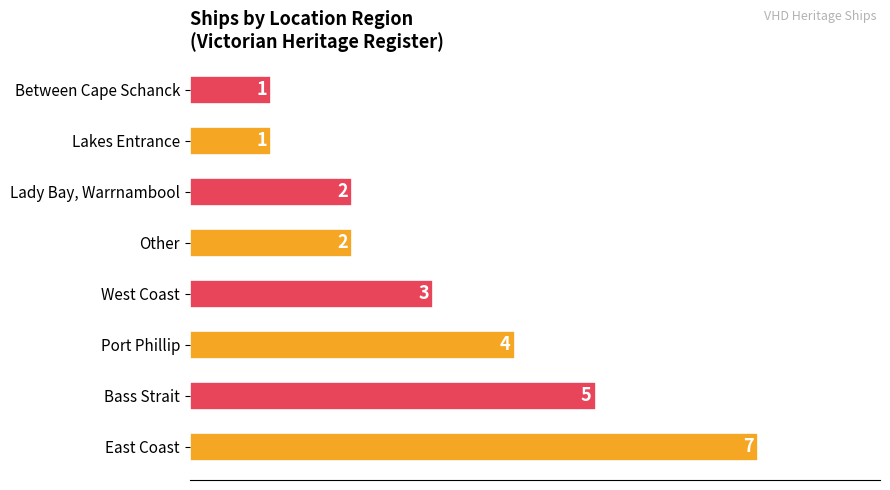

How many data points are less than 3?

4